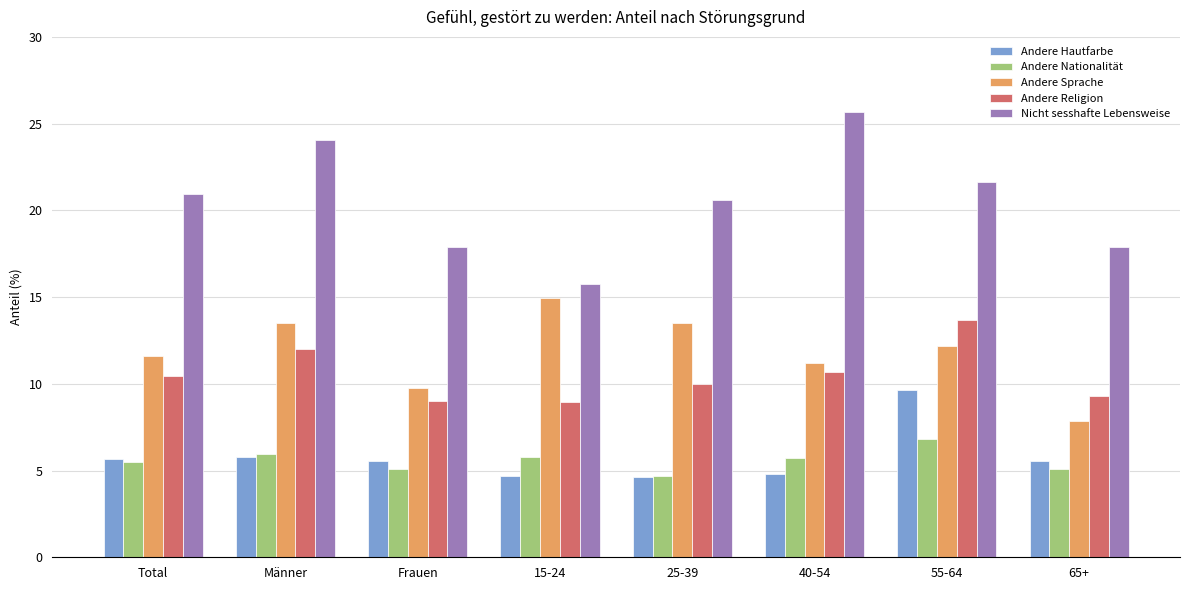

Which series has the widest spread of values?

Nicht sesshafte Lebensweise